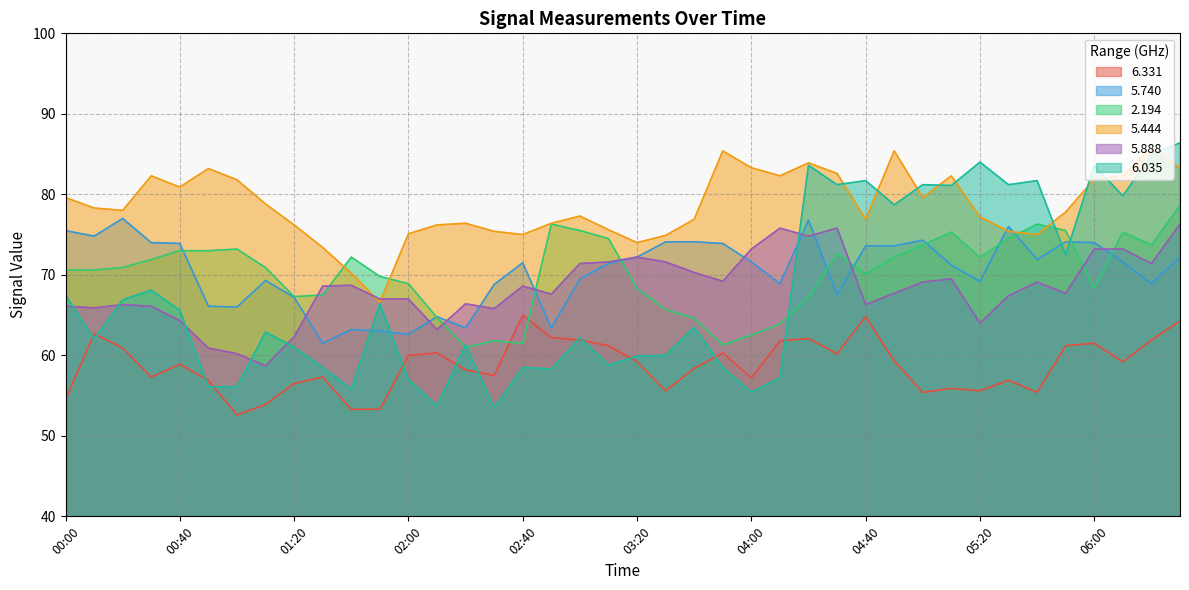

How many lines are shown in the chart?

6